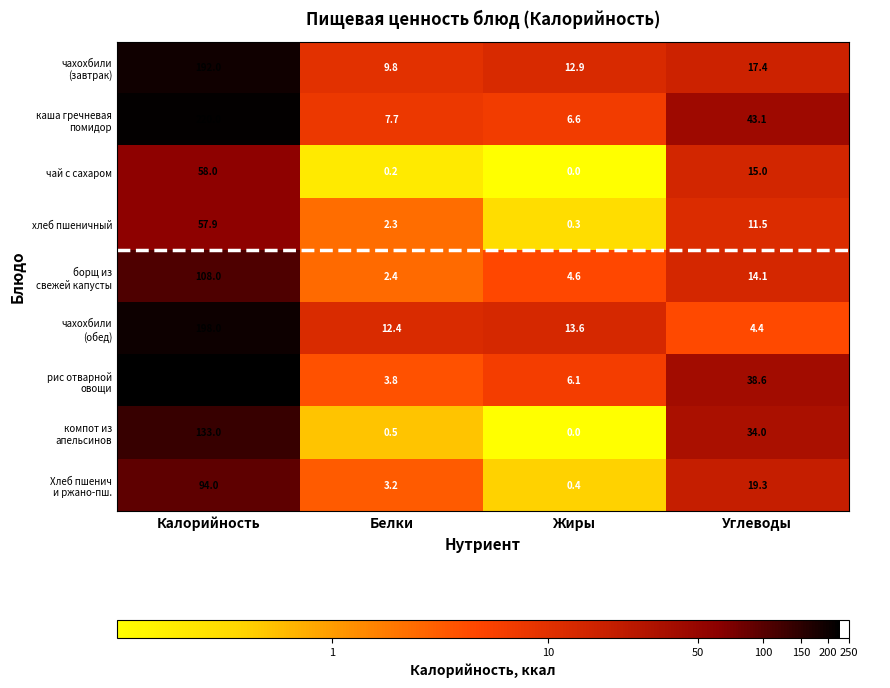

Rank the categories by чай с сахаром value from lowest to highest.

Жиры, Белки, Углеводы, Калорийность